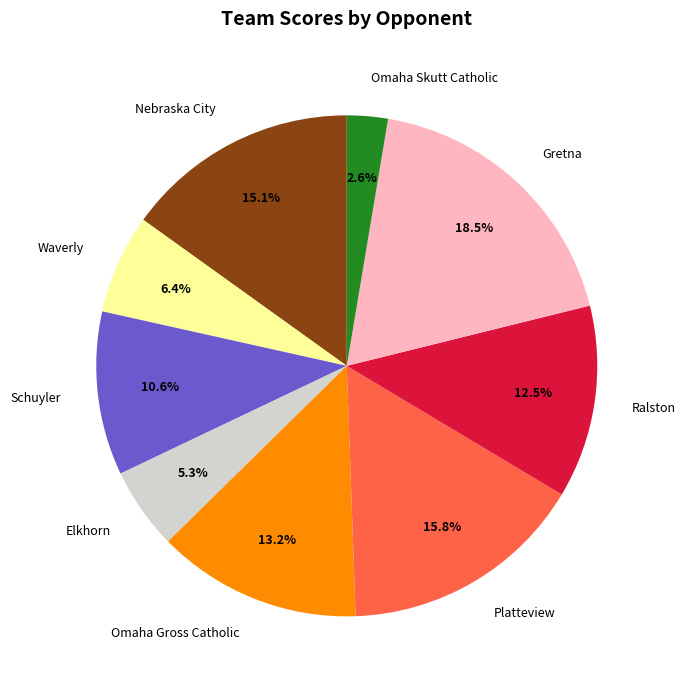

How many segments does this pie chart have?

9